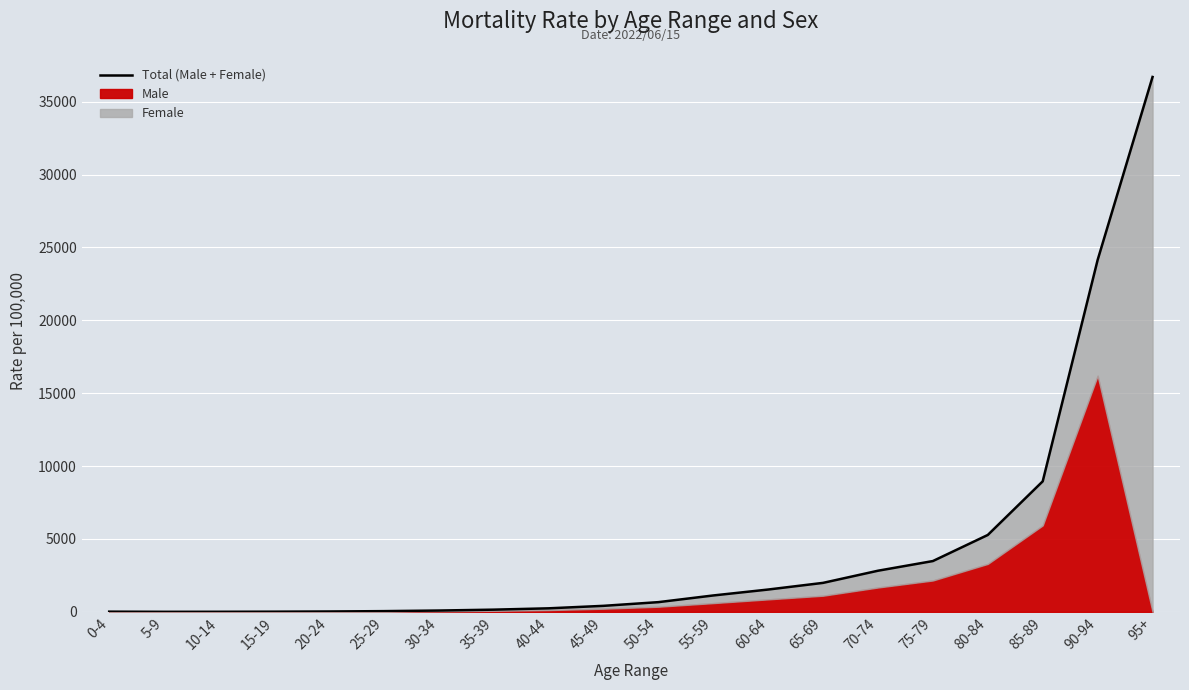

At which category does the chart reach its peak across all series?

95+